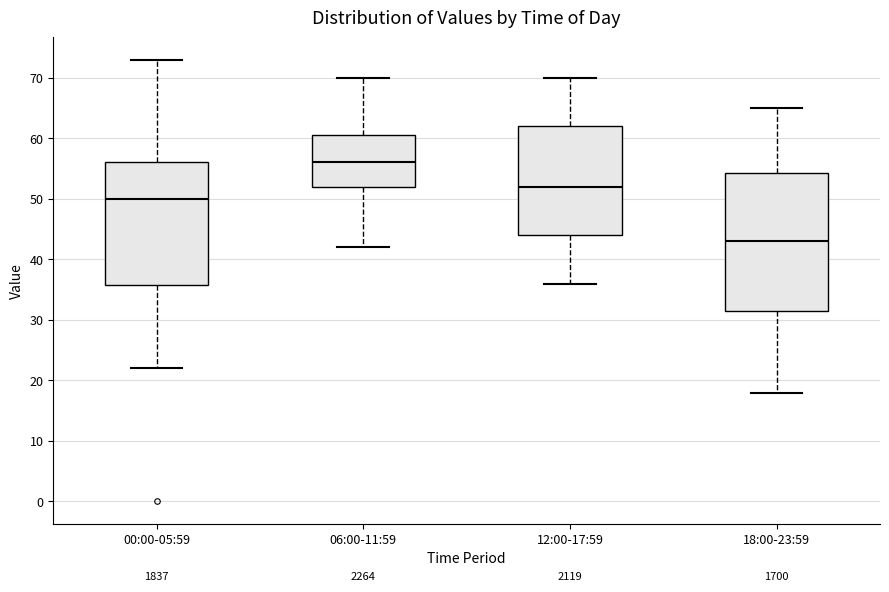

Reading left to right, transcribe this box plot: for each box, give where its median line is, the range the box spans, and where its two whiskers end, as read against the y-axis. The values are not printed on the chart, so give them approximately, as read against the axis.

00:00-05:59: median 50, box 36 to 56, whiskers 22 to 73
06:00-11:59: median 56, box 52 to 61, whiskers 42 to 70
12:00-17:59: median 52, box 44 to 62, whiskers 36 to 70
18:00-23:59: median 43, box 32 to 54, whiskers 18 to 65